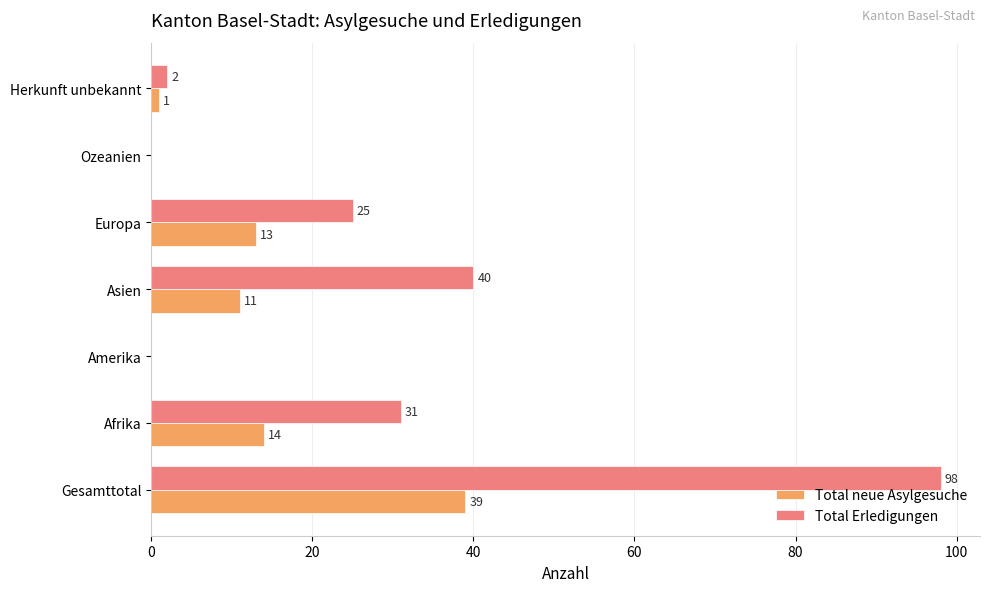

At which label is Total neue Asylgesuche closest to 19?

Afrika